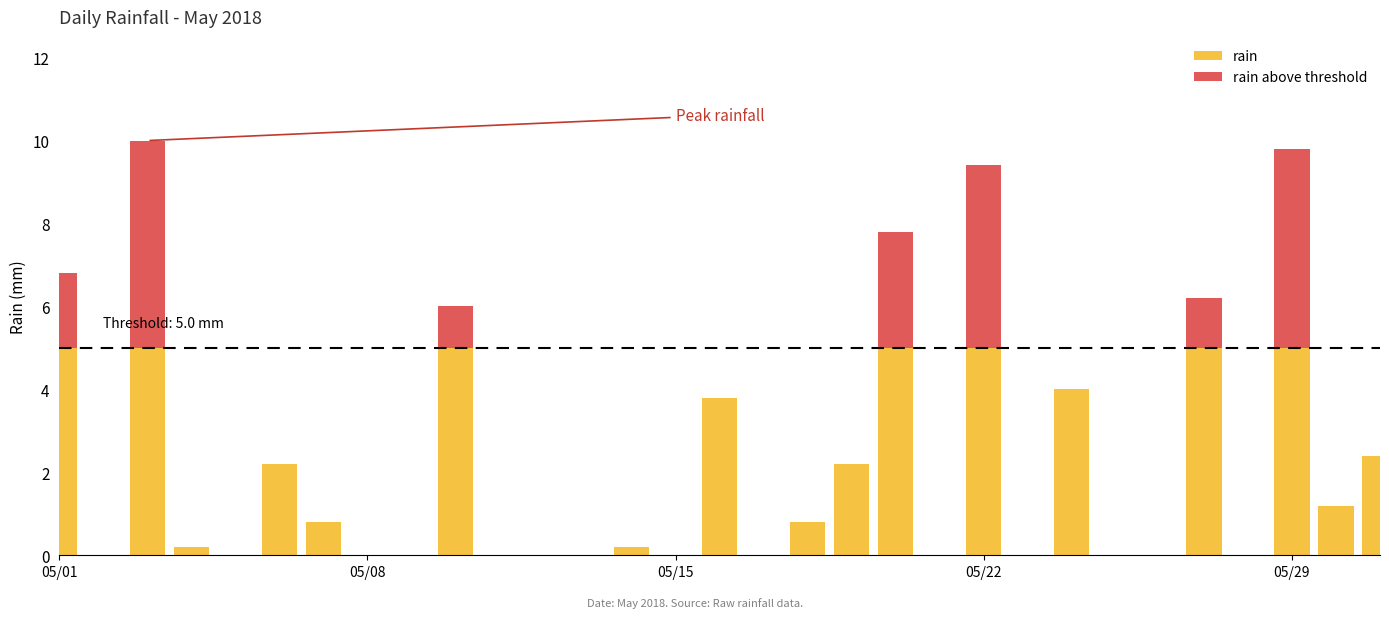

At 05/22, list the series in order from smallest to largest.

rain above threshold, rain